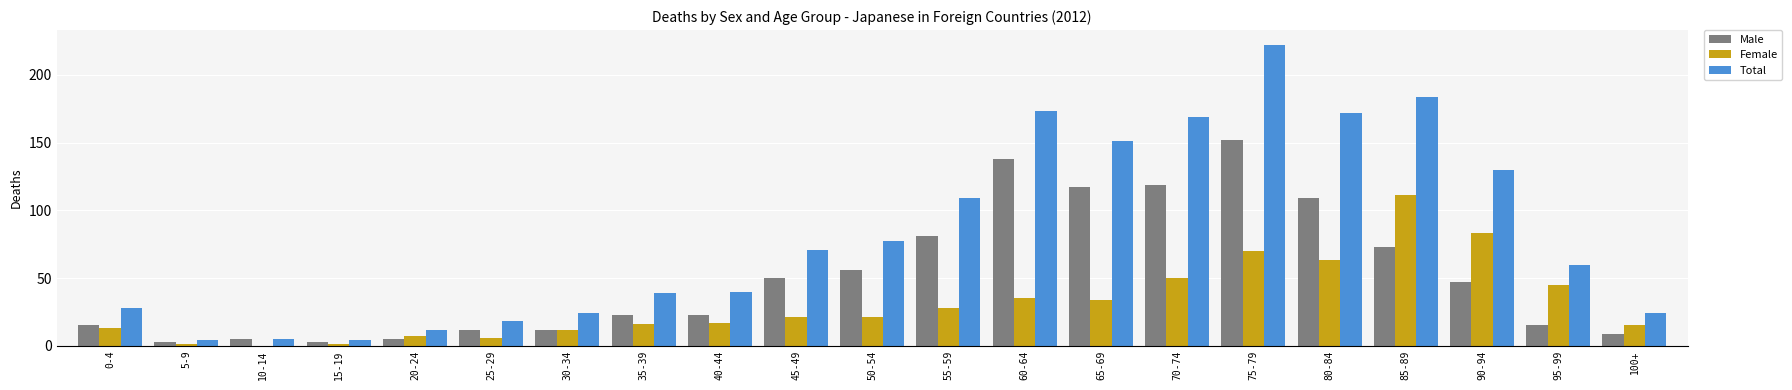

What is the average value of the Male series?

51